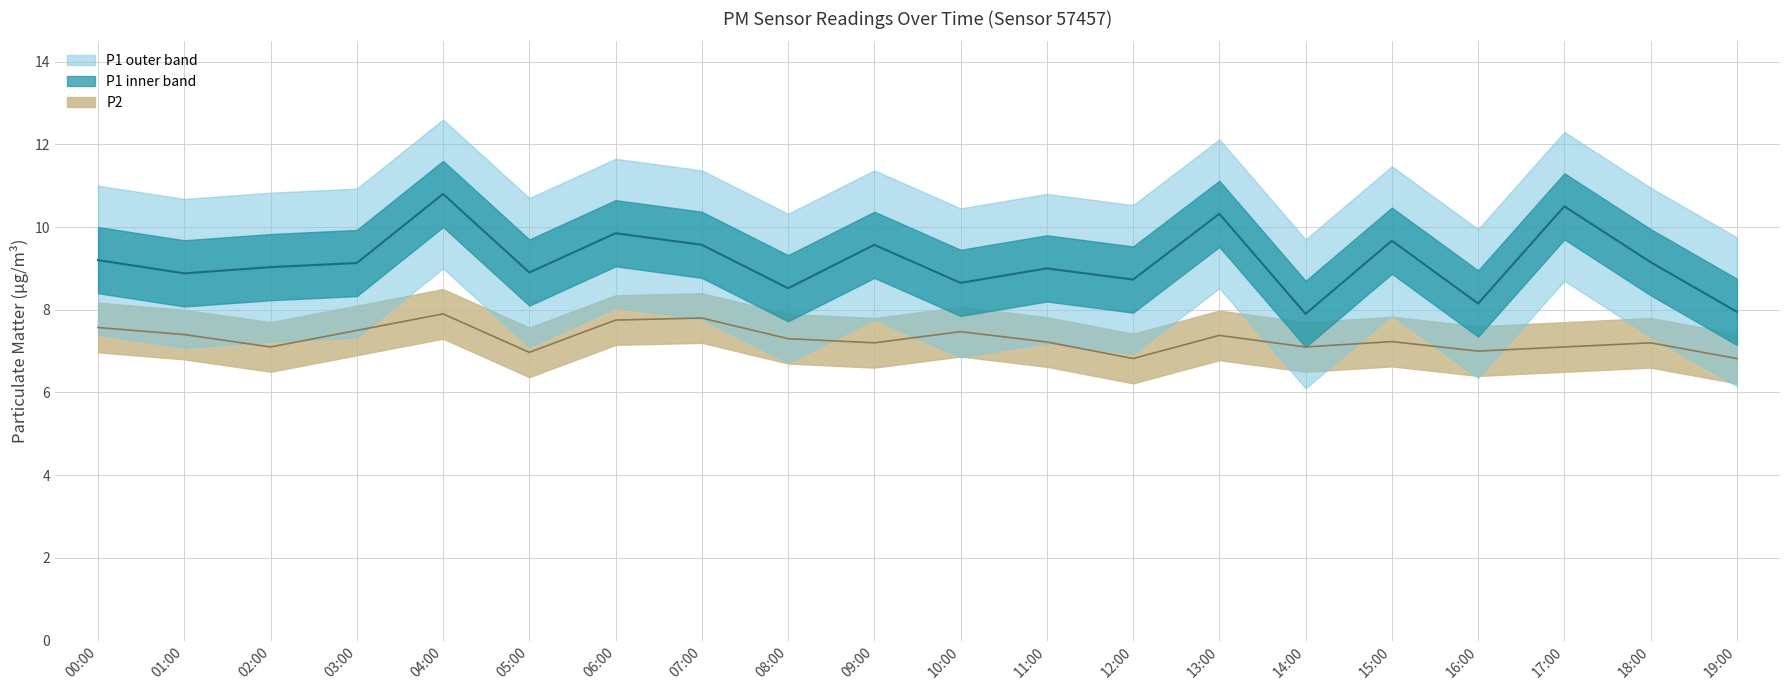

What is the label of the 7th point from the right?

13:00